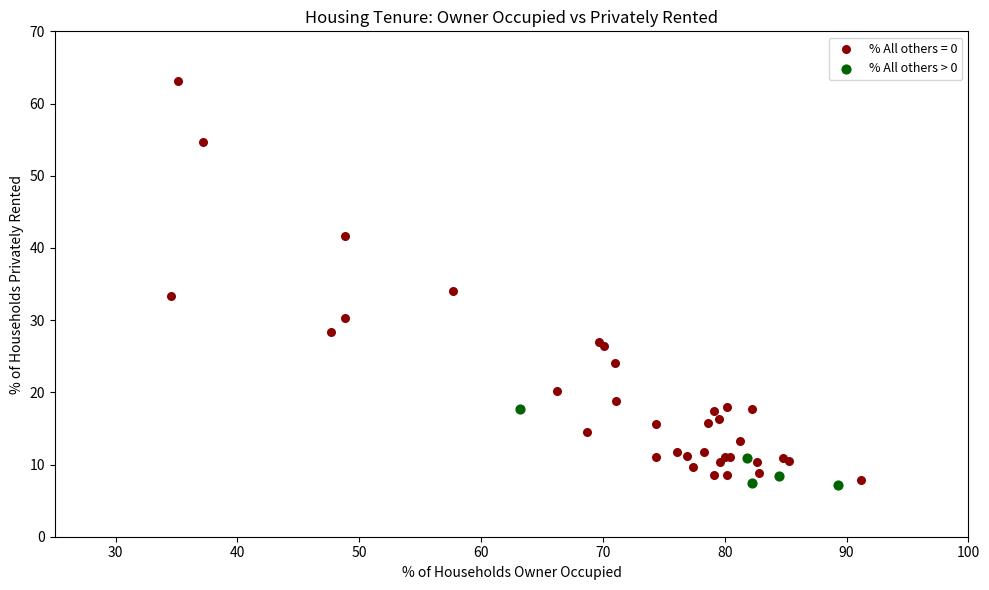

Which series reaches the maximum Y coordinate?

% All others = 0